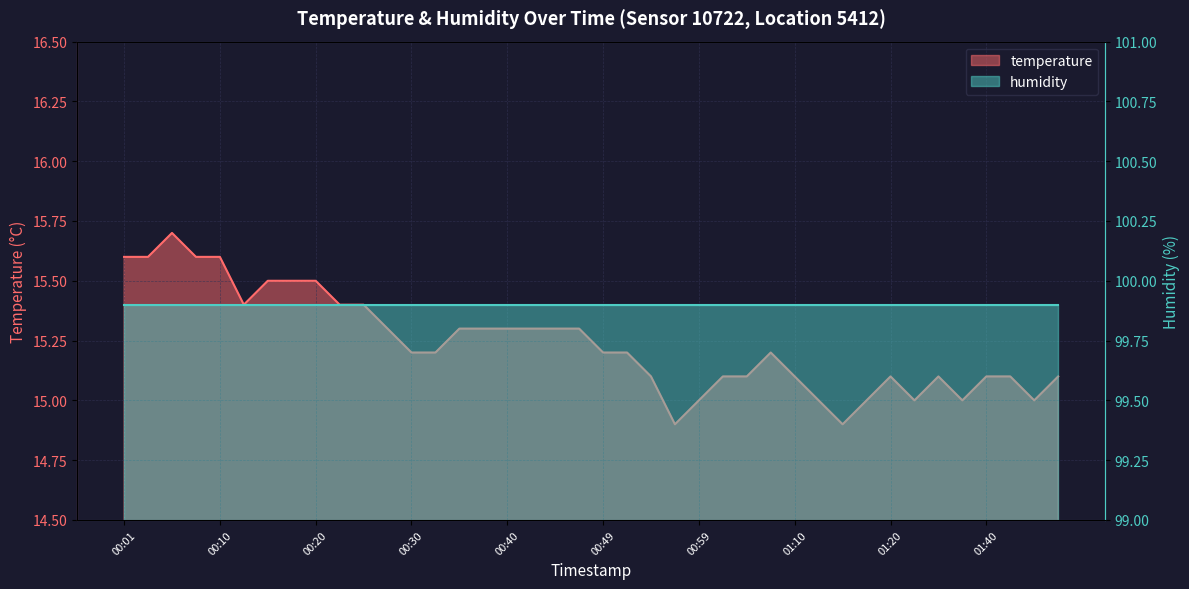

At which label does the data first exceed 15?

00:01